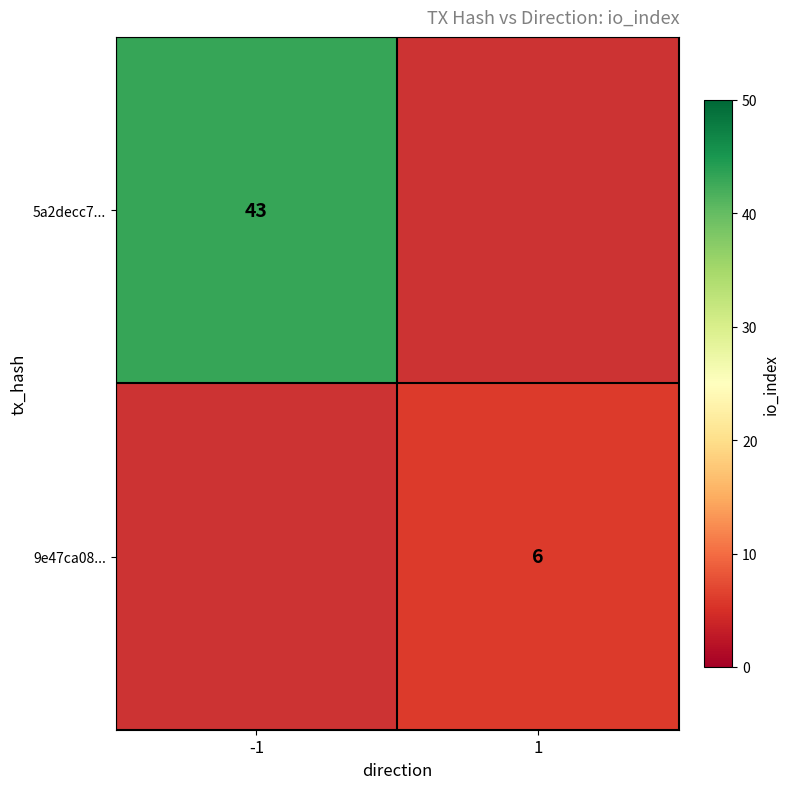

Which has a higher value, 1 or -1?

-1